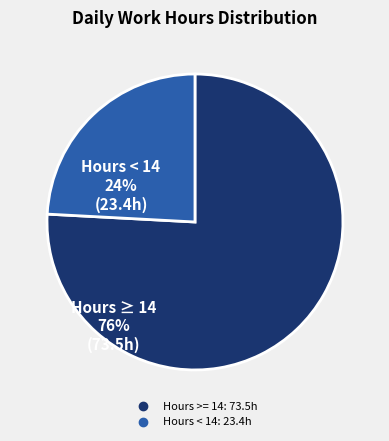

Does any single category account for the majority?

Yes